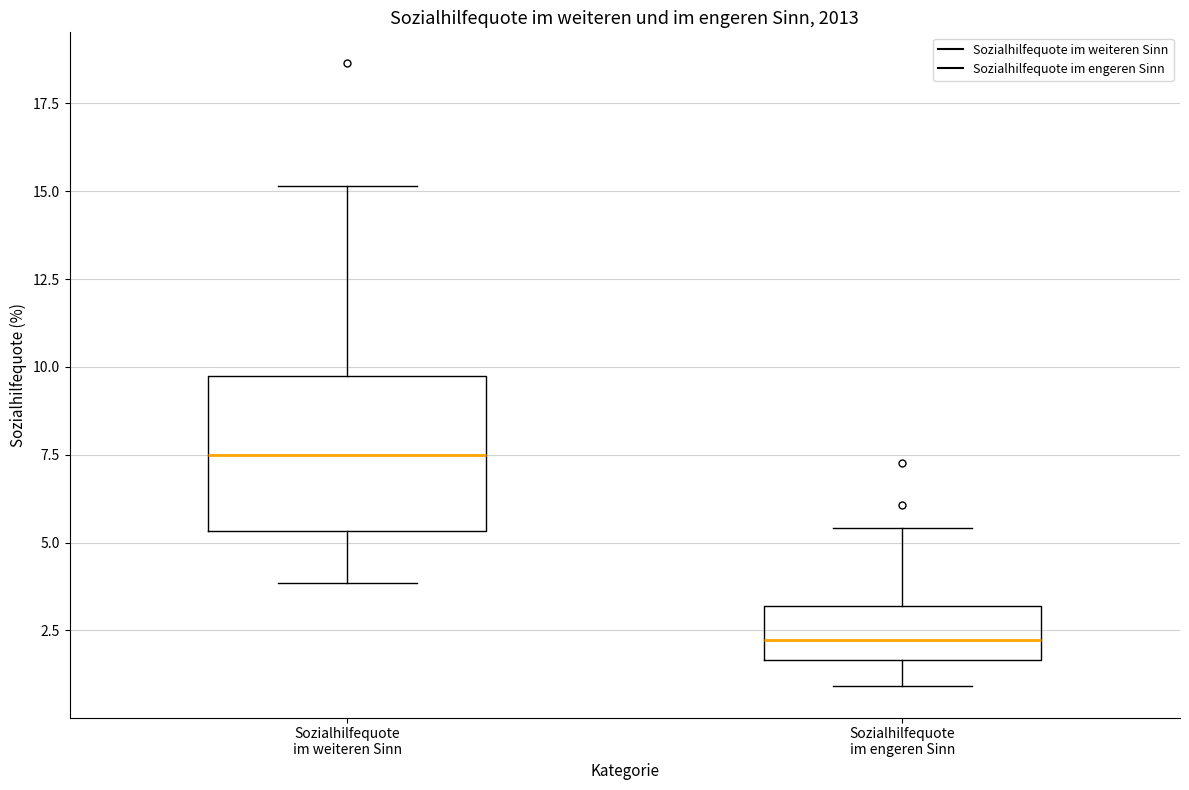

Reading left to right, transcribe this box plot: for each box, give where its median line is, the range the box spans, and where its two whiskers end, as read against the y-axis. The values are not printed on the chart, so give them approximately, as read against the axis.

Sozialhilfequote im weiteren Sinn: median 7.5, box 5.5 to 9.5, whiskers 4.0 to 15.0
Sozialhilfequote im engeren Sinn: median 2.0, box 1.5 to 3.0, whiskers 1.0 to 5.5